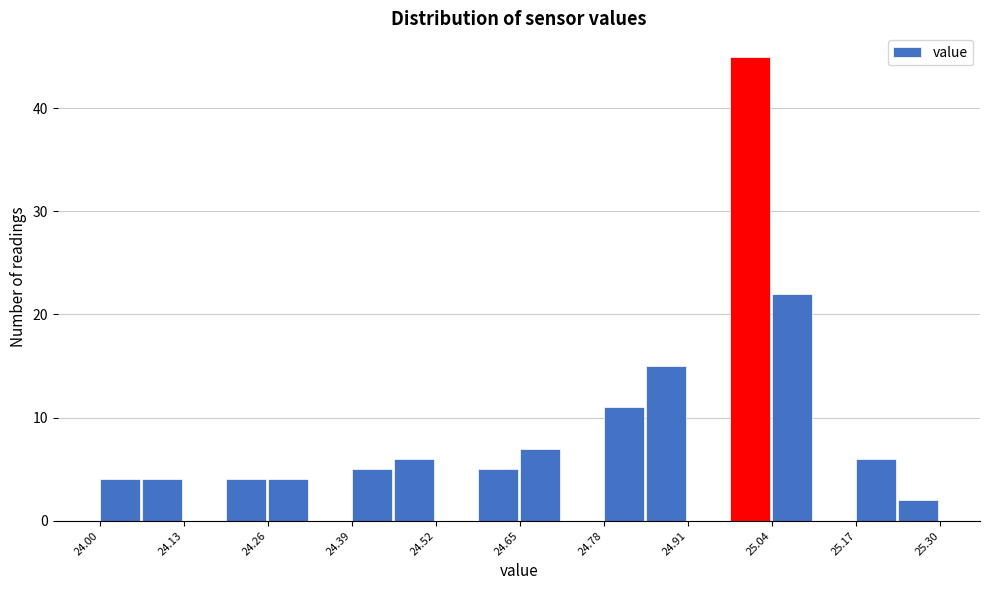

Read against the x-axis, roughly where is the centre of the tallest bar?

25.00